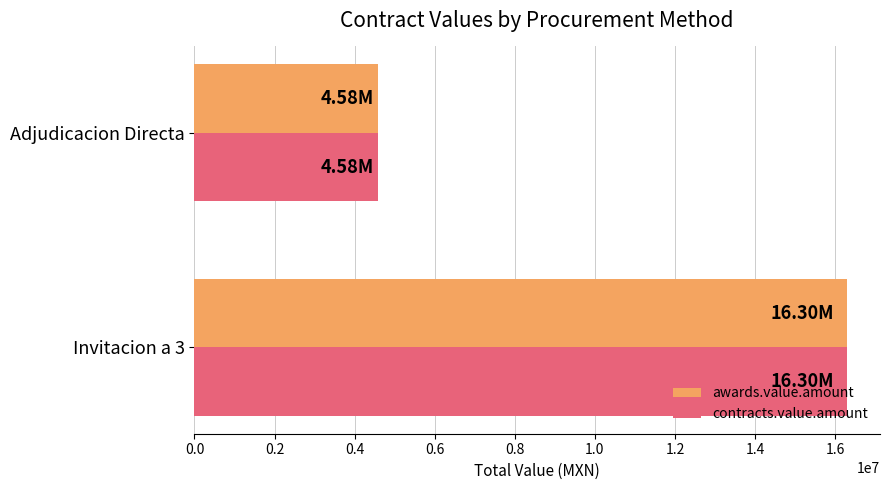

What is the difference between the maximum and minimum values in the contracts.value.amount series?

11723515.4